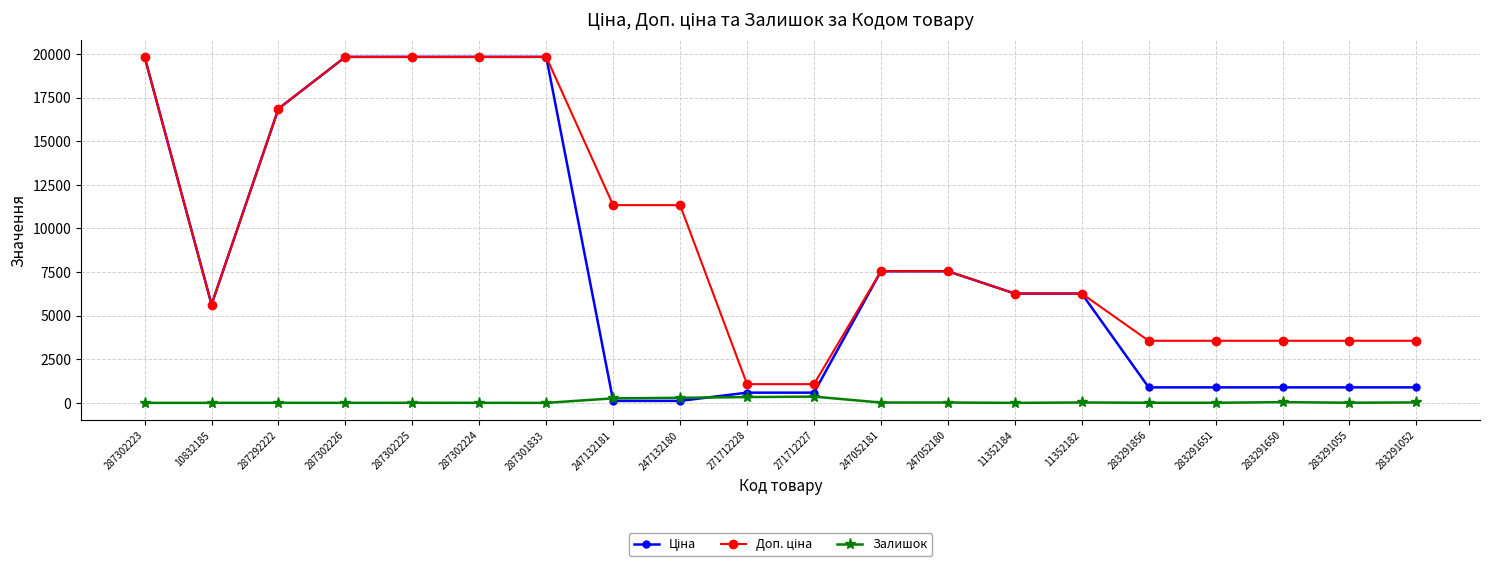

Is it true that Залишок equals 290.0 at 247132180?

True